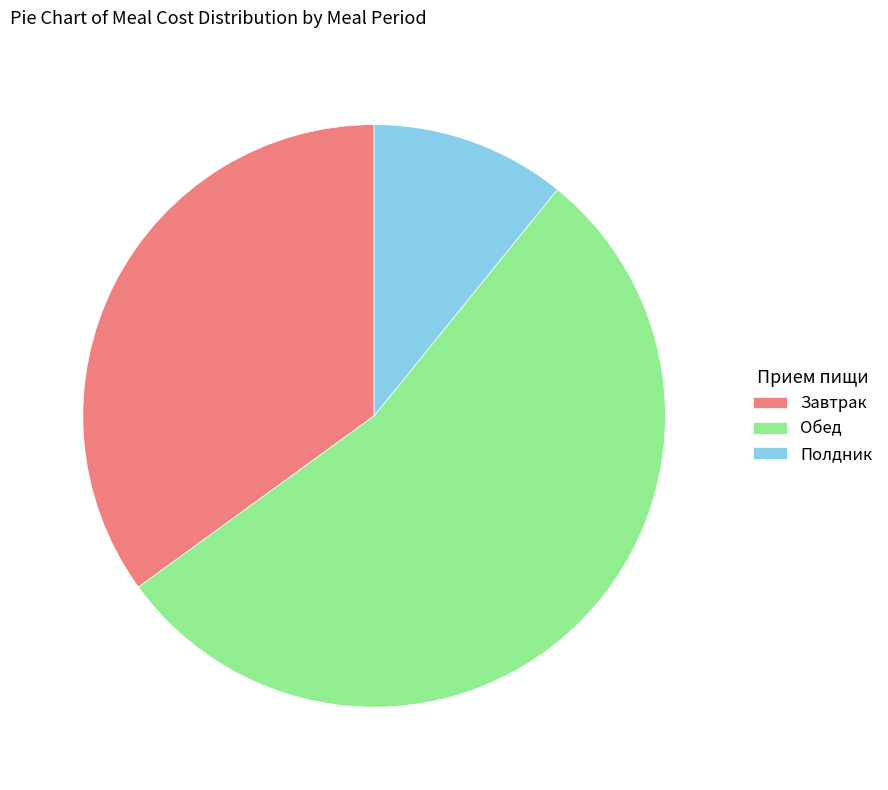

Rank the categories by value from highest to lowest.

Обед, Завтрак, Полдник